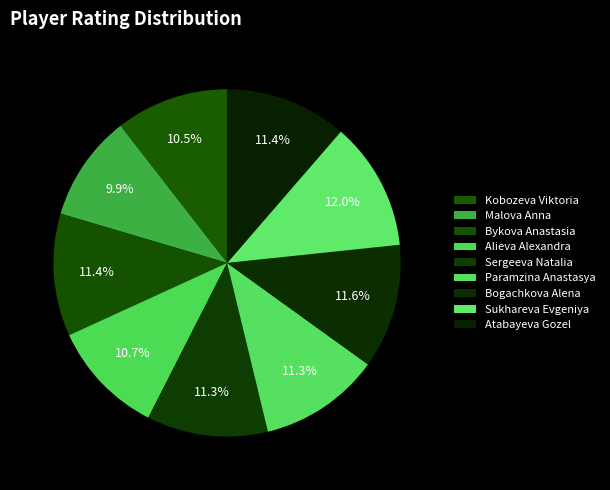

What is the smallest slice in the pie chart?

Malova Anna